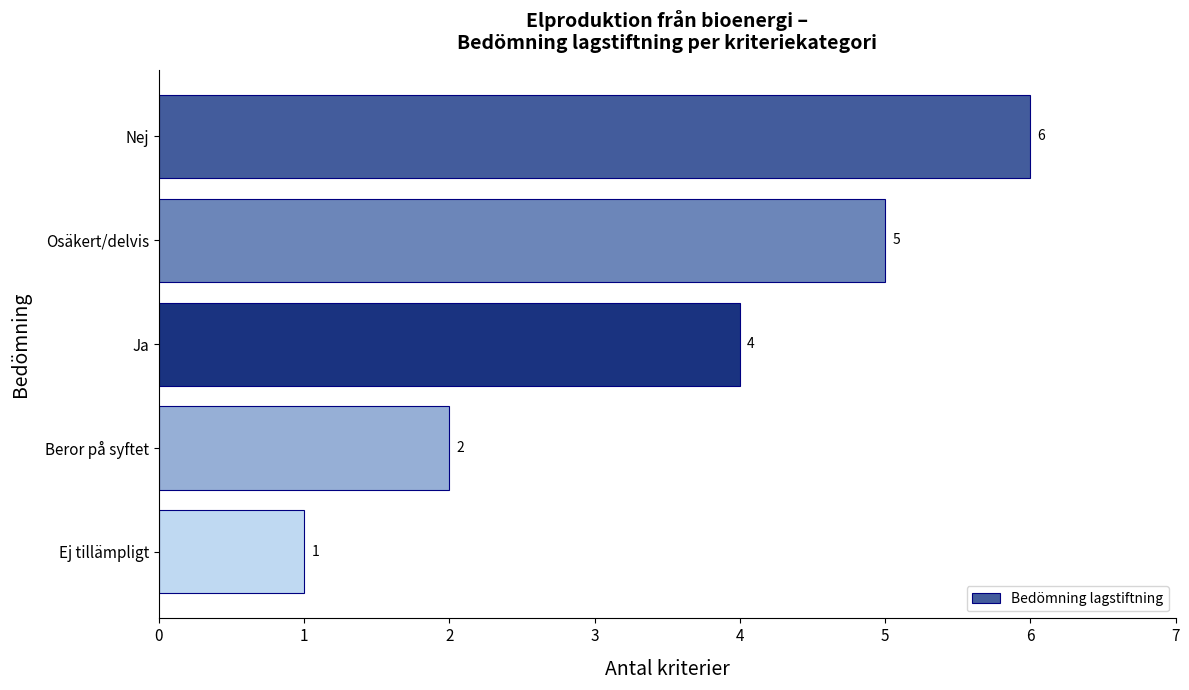

True or false: the data shows 6 at Nej.

True